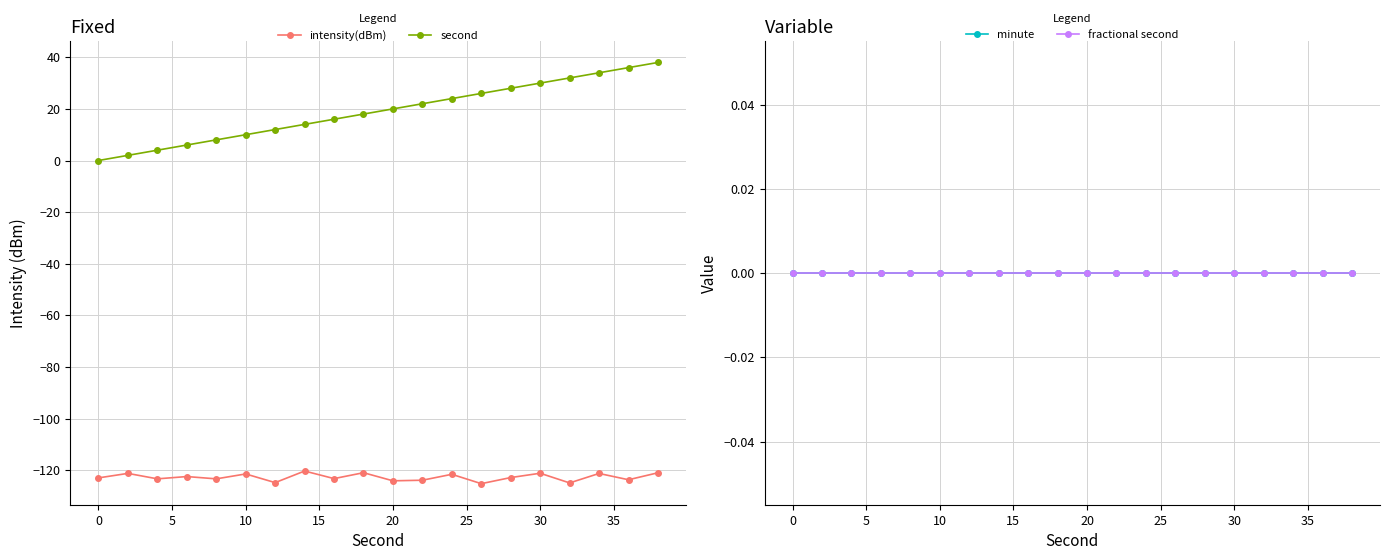

Which series has the widest spread of values?

second